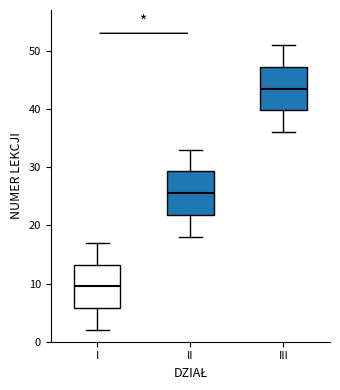

Where does the lower whisker of the box for III end on the y-axis? The values are not printed on the chart, so give them approximately, as read against the axis.

36